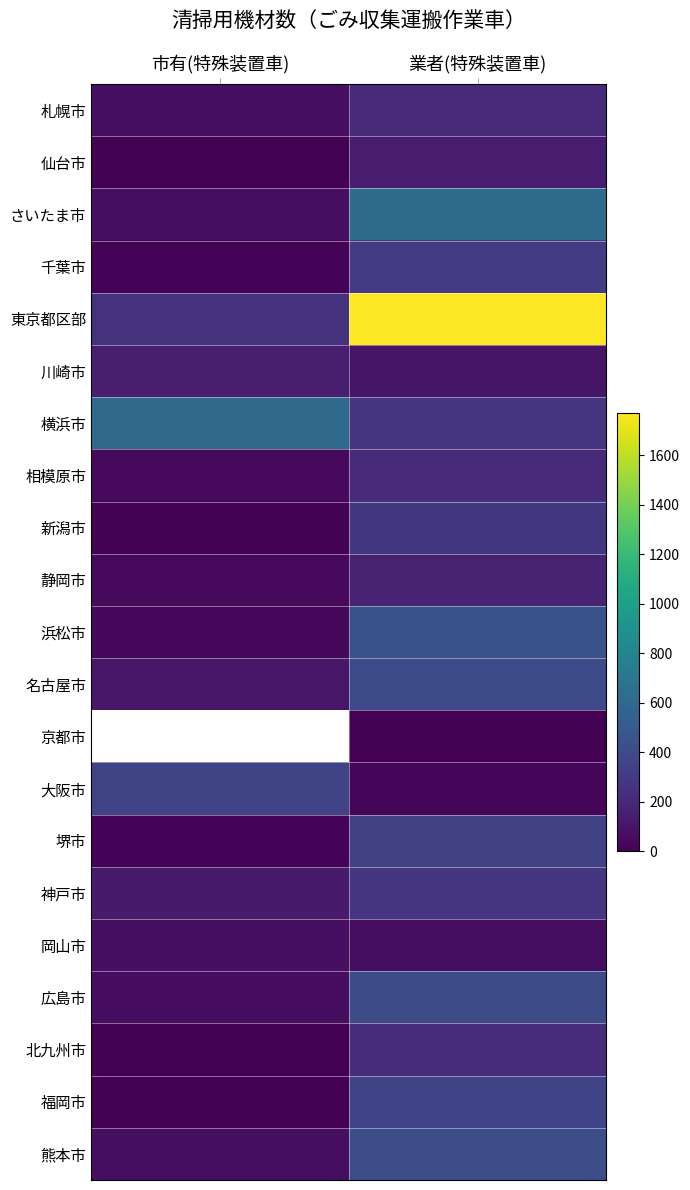

What is the sum of all 東京都区部 values?

2031.0